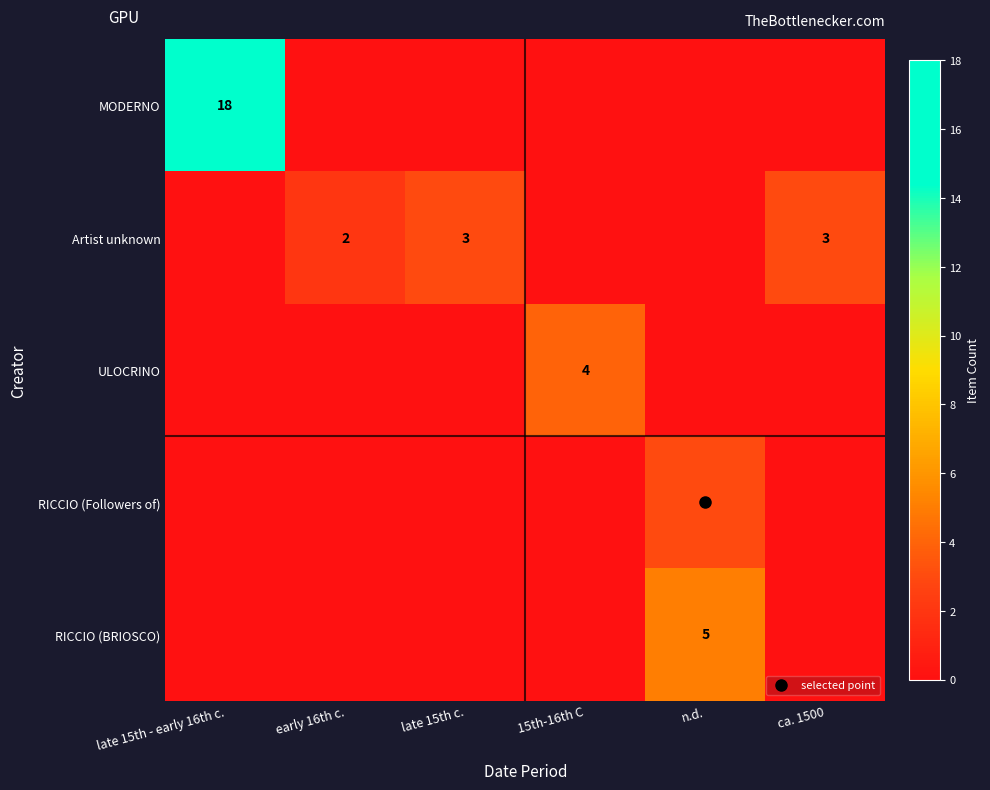

What is the sum of the Artist unknown values at ca. 1500 and late 15th c.?

6